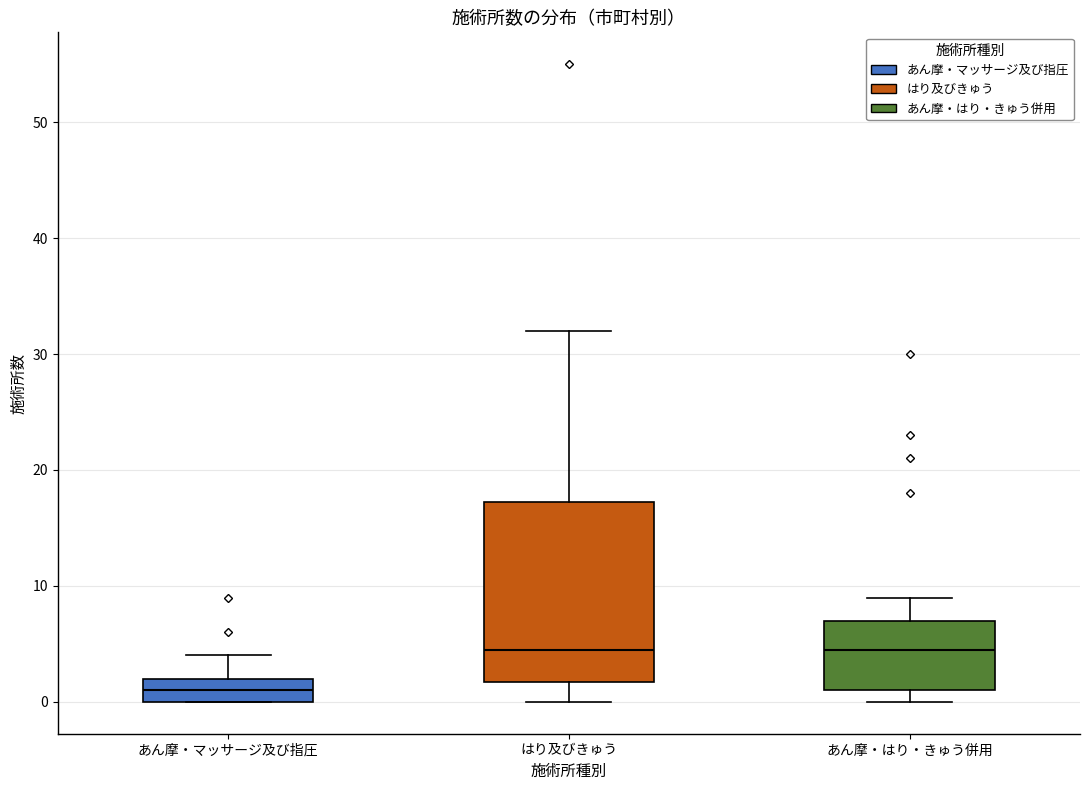

Reading left to right, transcribe this box plot: for each box, give where its median line is, the range the box spans, and where its two whiskers end, as read against the y-axis. The values are not printed on the chart, so give them approximately, as read against the axis.

あん摩・マッサージ及び指圧: median 1, box 0 to 2, whiskers 0 to 4
はり及びきゅう: median 5, box 2 to 17, whiskers 0 to 32
あん摩・はり・きゅう併用: median 5, box 1 to 7, whiskers 0 to 9